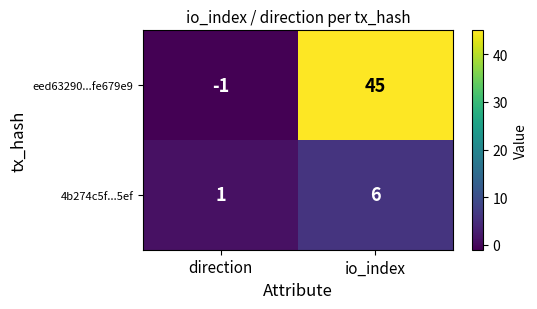

What is the average value of the 4b274c5f...5ef series?

4